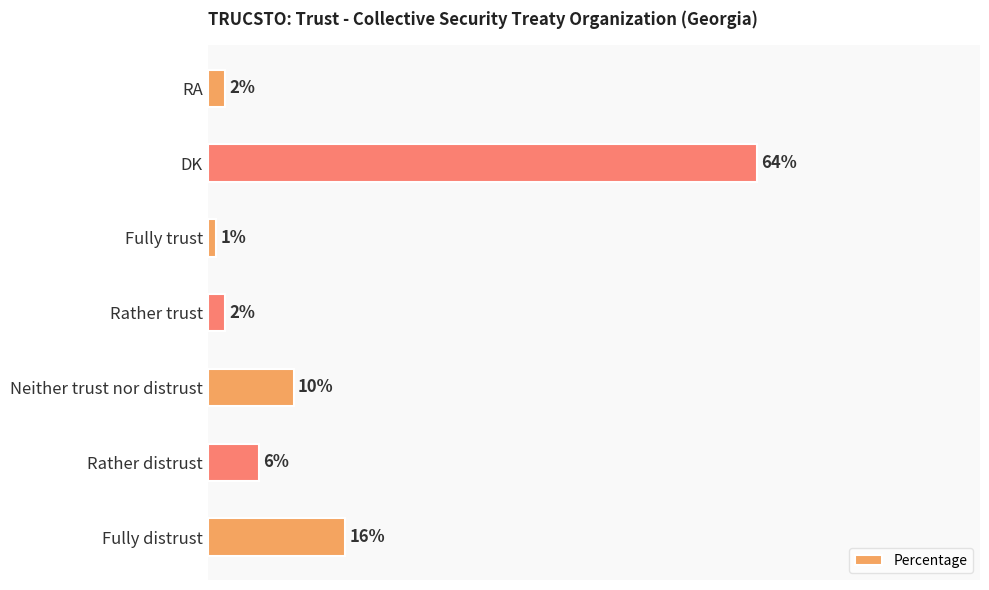

Which category has the lowest value across all series?

Fully trust